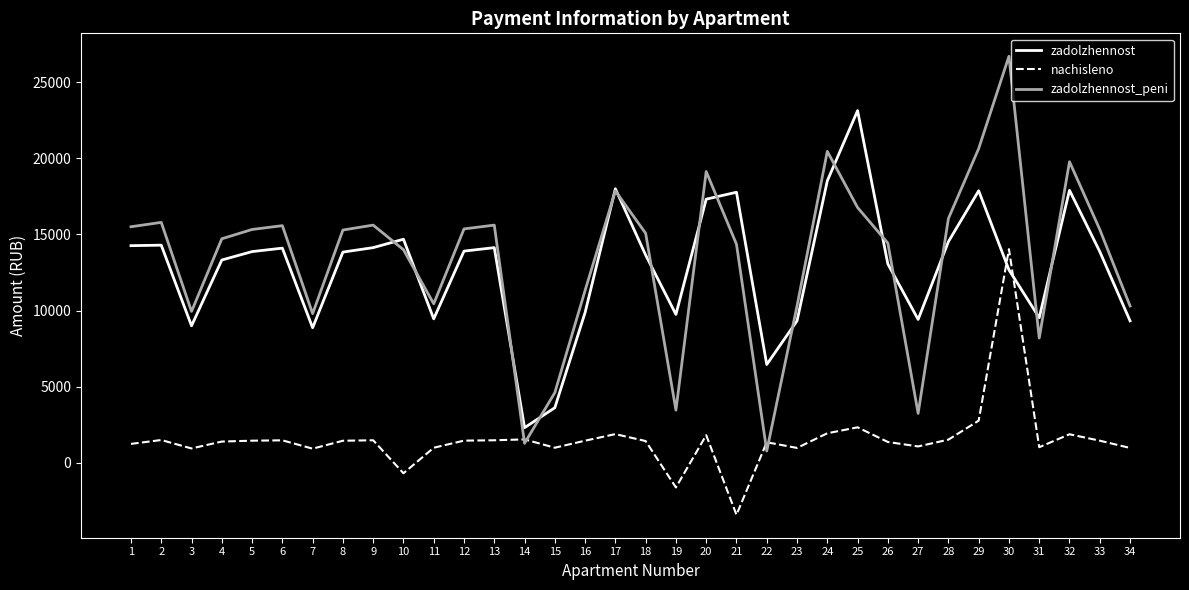

Which series has the largest total across all categories?

zadolzhennost_peni